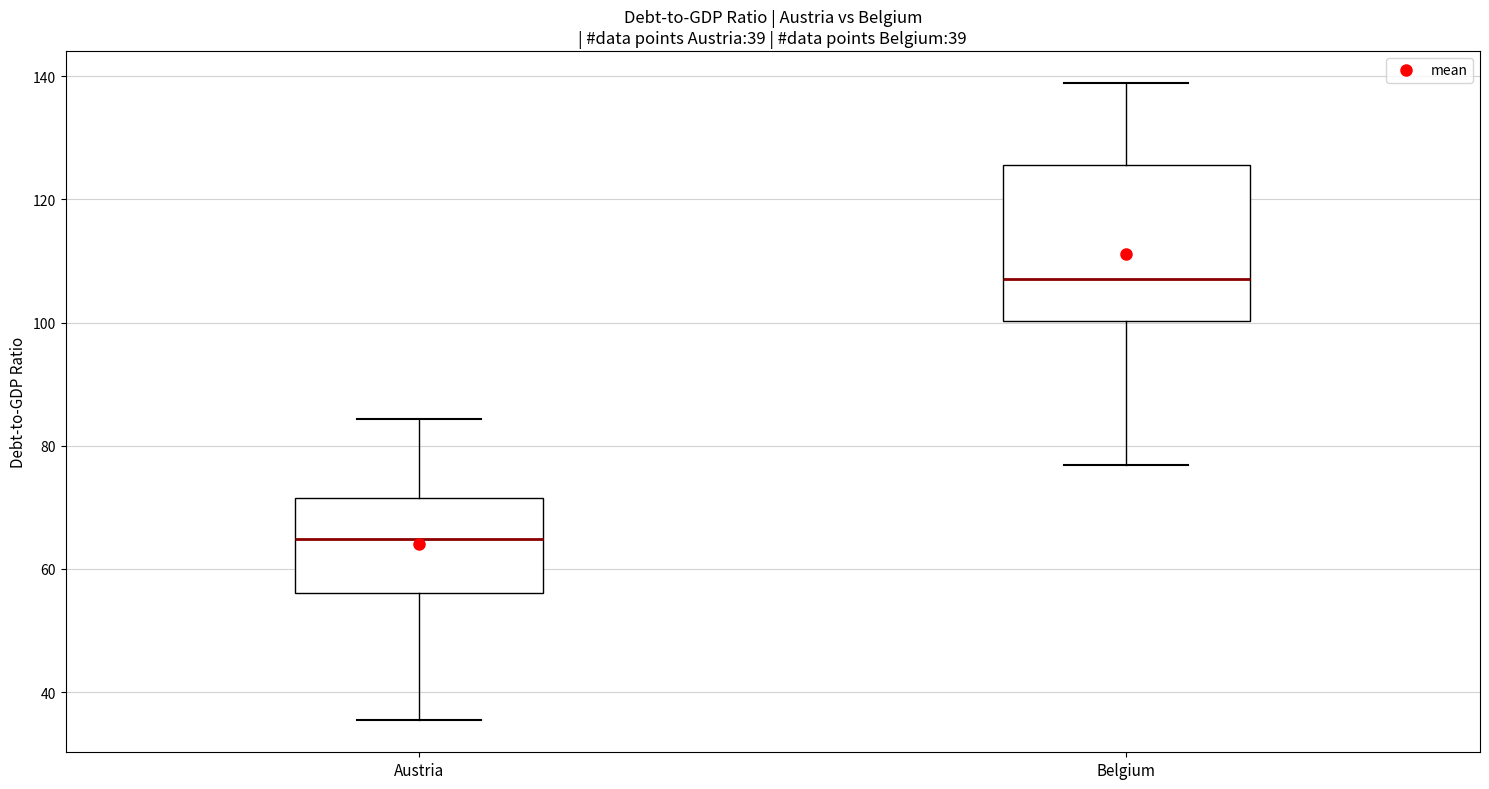

Comparing the boxes themselves (not the whiskers), which one is the tallest?

Belgium